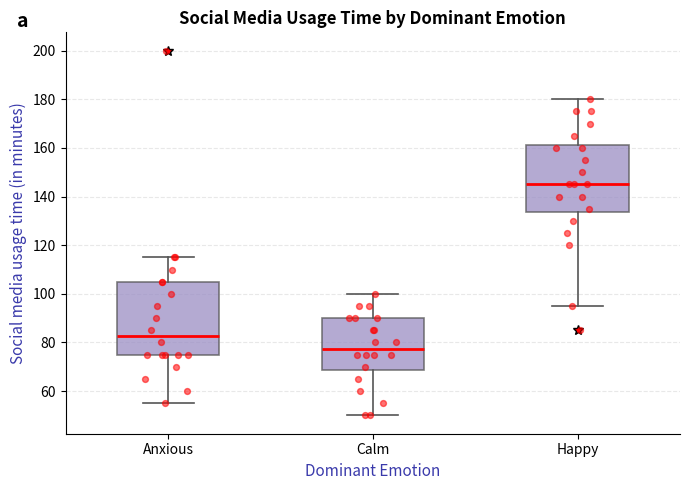

Comparing the boxes themselves (not the whiskers), which one is the tallest?

Anxious